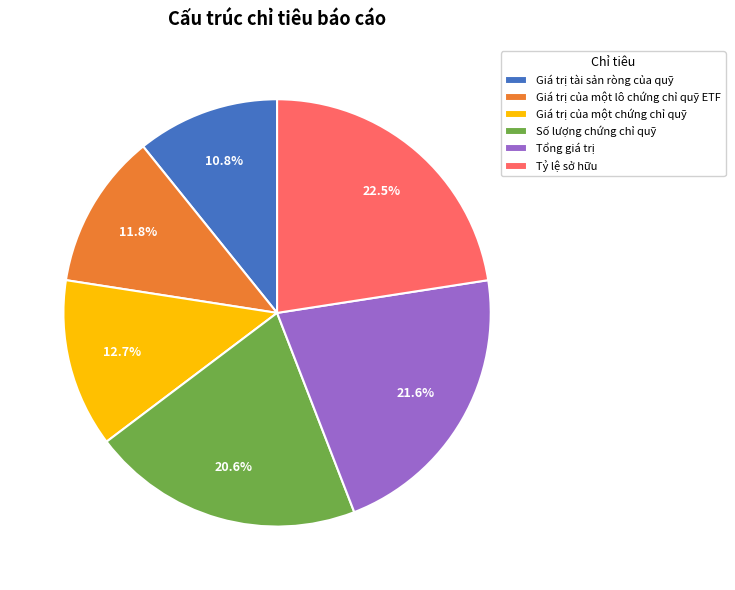

Which category has the biggest portion of the pie?

Tỷ lệ sở hữu